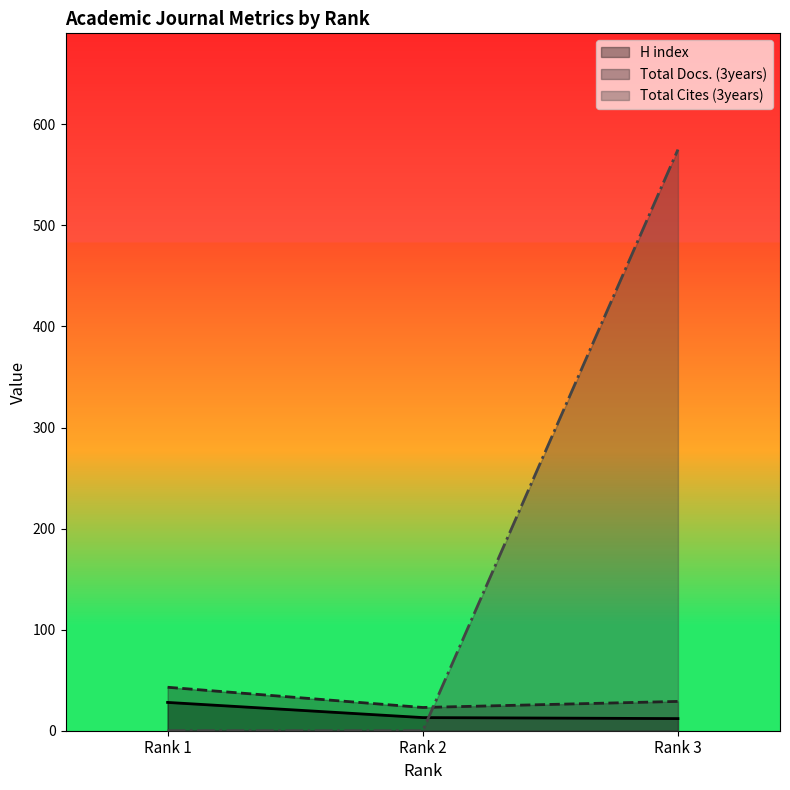

Reading right to left, list all the values displayed in this chart.

H index: Rank 3=12	Rank 2=13	Rank 1=28
Total Docs. (3years): Rank 3=29	Rank 2=23	Rank 1=43
Total Cites (3years): Rank 3=575	Rank 2=0	Rank 1=0